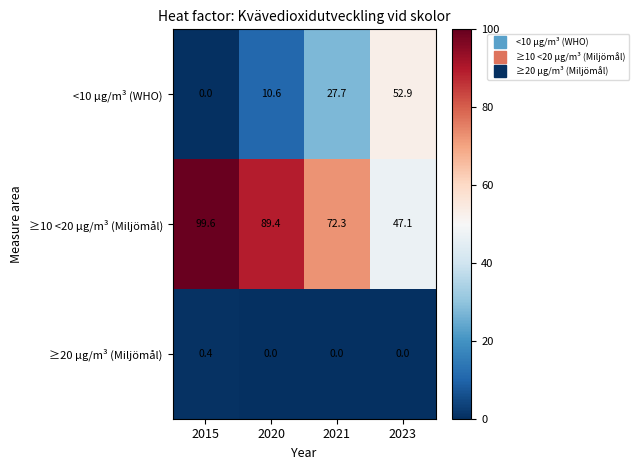

Which label corresponds to the largest value in the chart?

2015